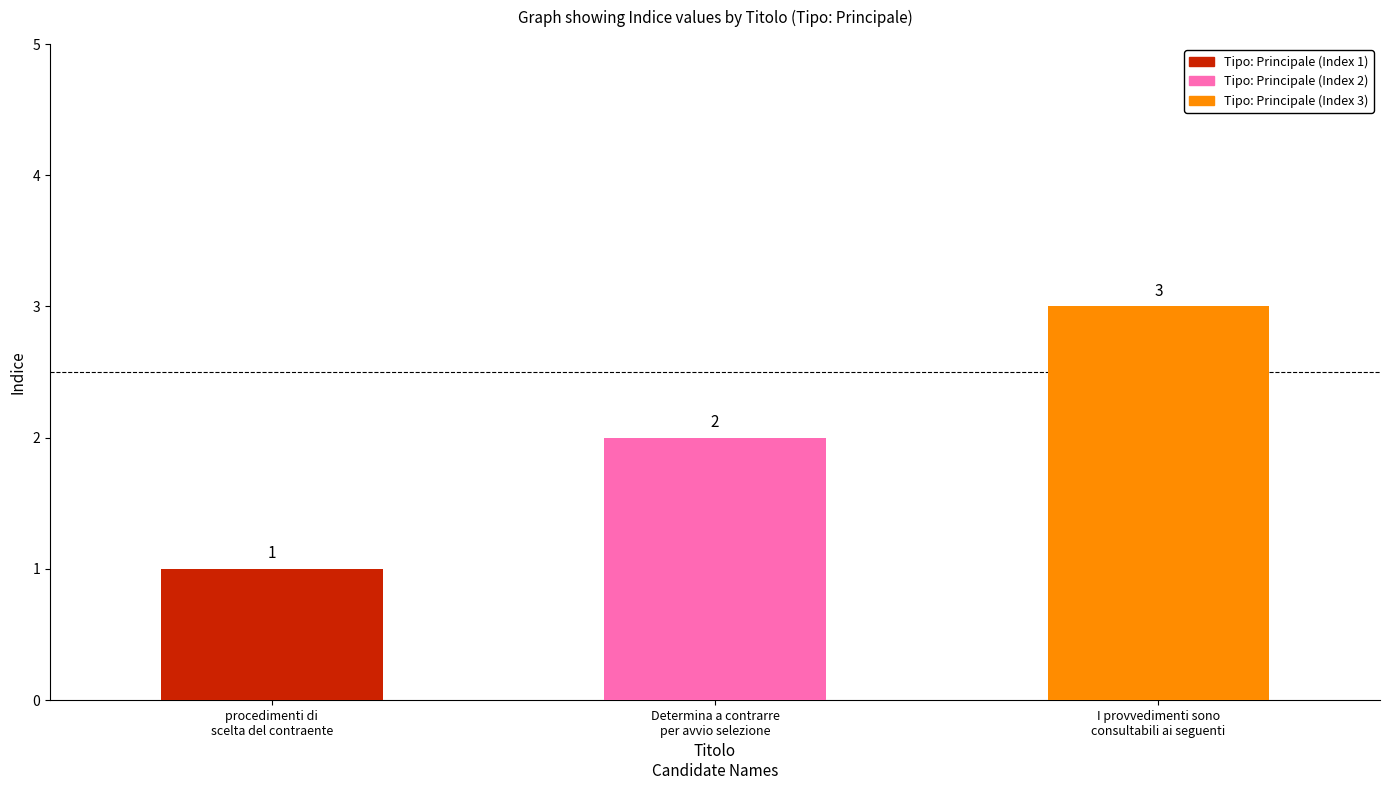

Reading right to left, list all the values displayed in this chart.

I provvedimenti sono
consultabili ai seguenti=3	Determina a contrarre
per avvio selezione=2	procedimenti di
scelta del contraente=1